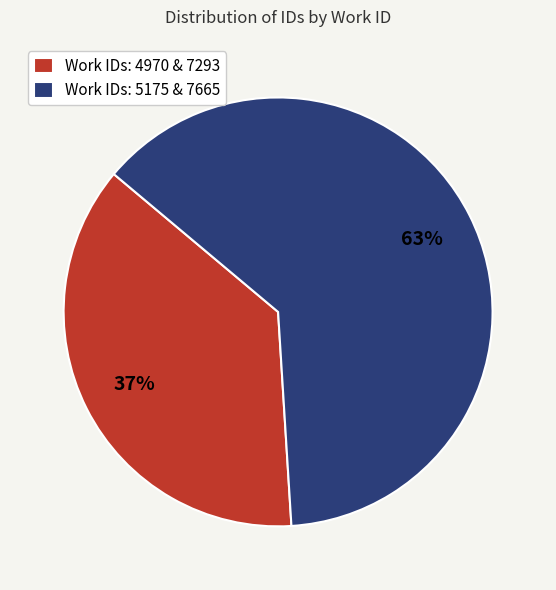

To the nearest percent, what is the average slice percentage?

50%